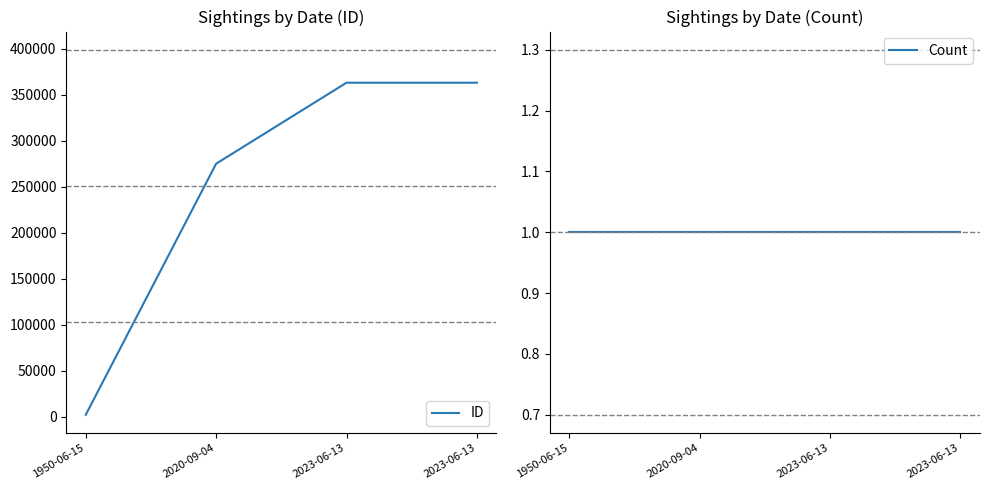

True or false: ID has a value of 636385 at 2023-06-13.

False